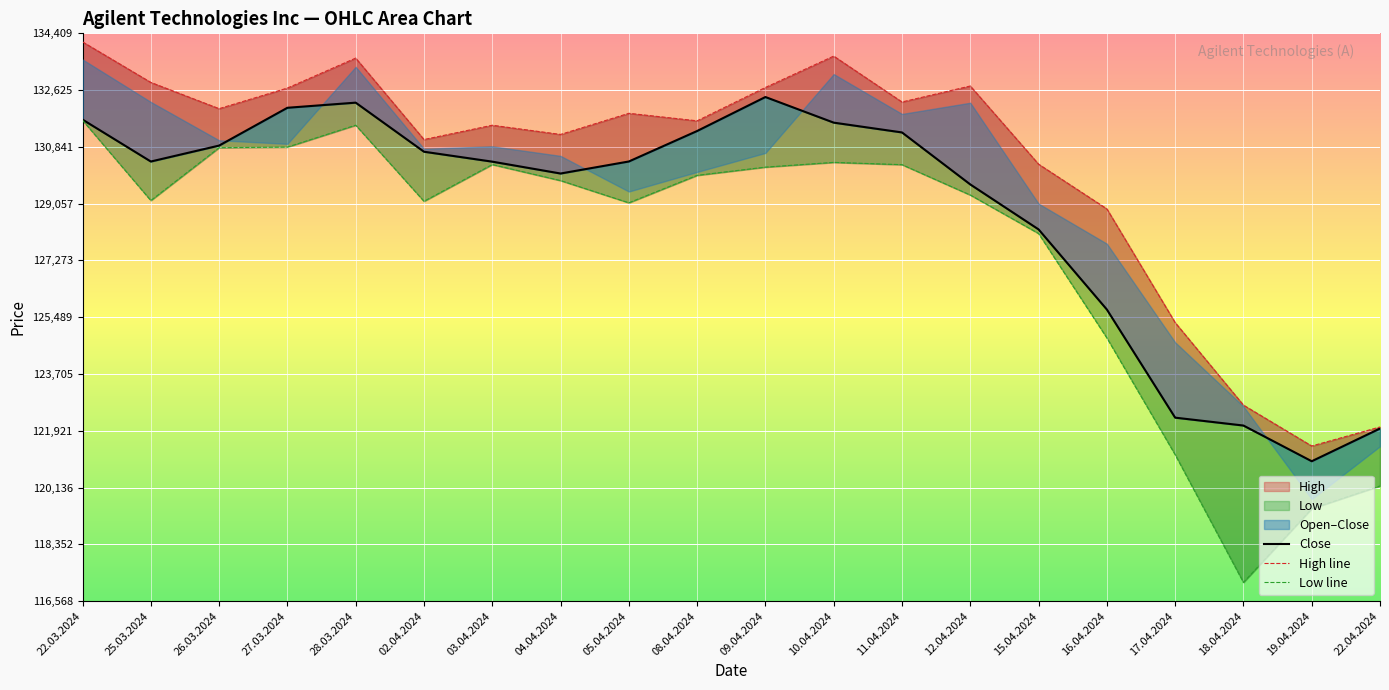

What is the label of the 2nd point from the left?

25.03.2024